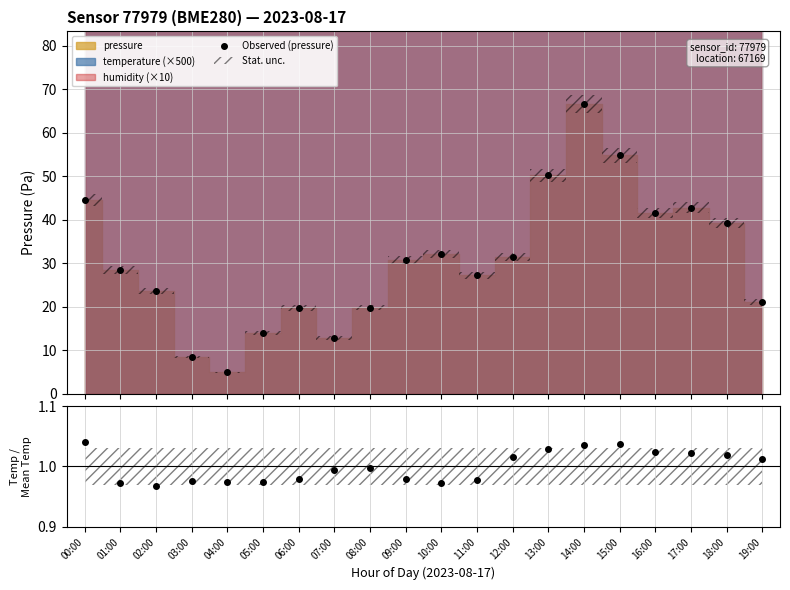

What is the ratio of the value at 14:00 to the value at 06:00?

3.4